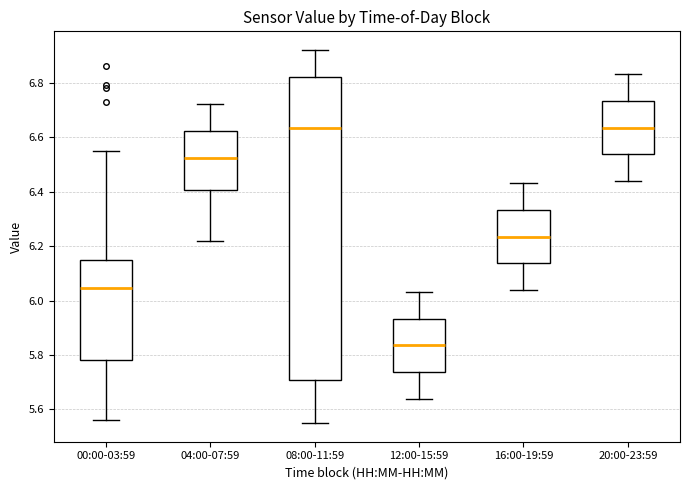

Comparing the boxes themselves (not the whiskers), which one is the tallest?

08:00-11:59